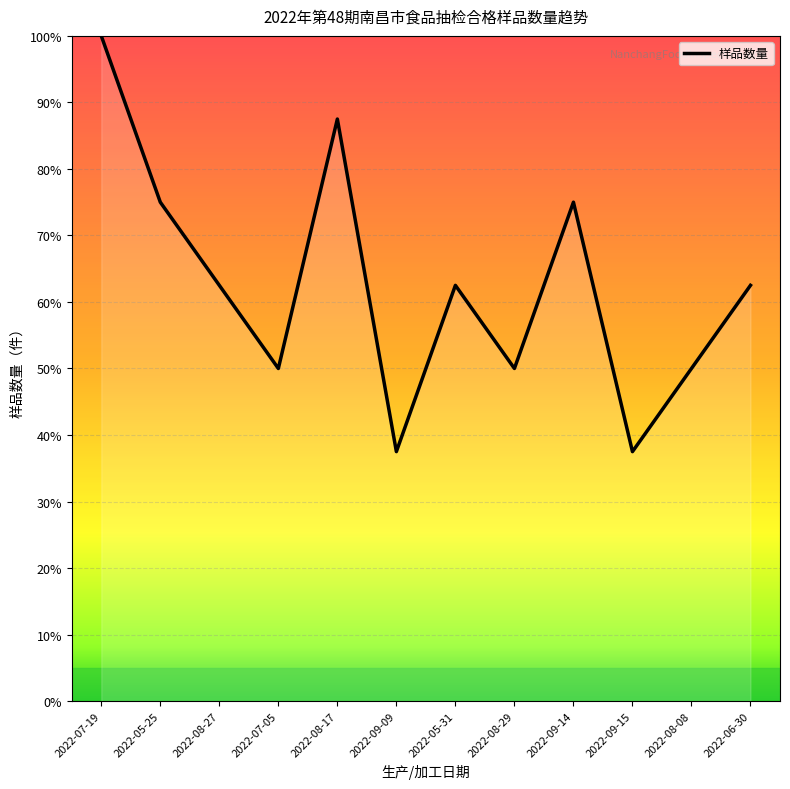

How many values are below 62?

5